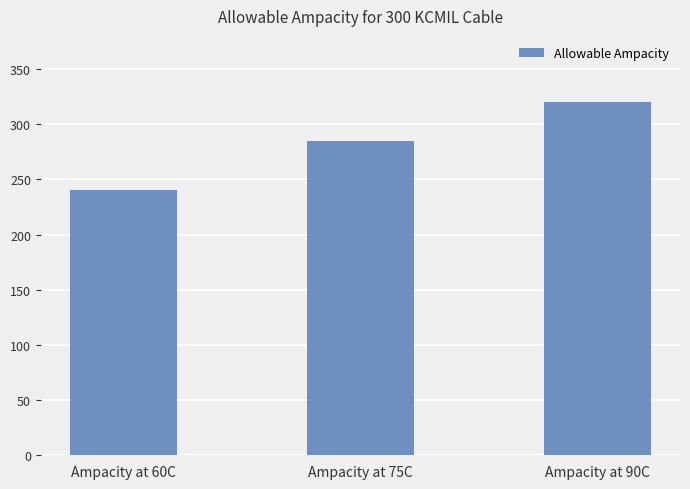

What is the label of the 3rd bar from the left?

Ampacity at 90C